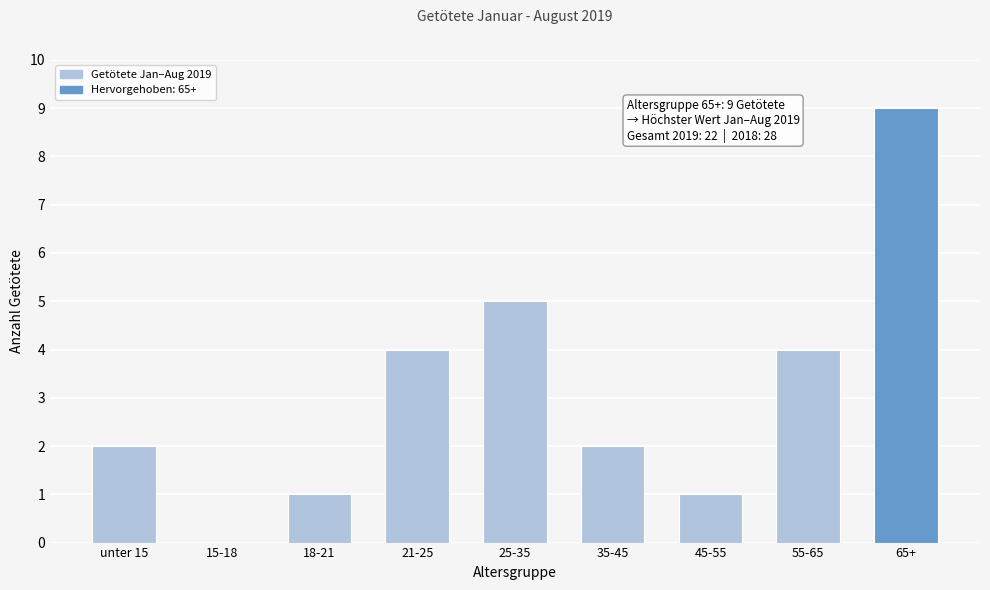

Reading left to right, what are all the values shown in this chart?

unter 15=2	15-18=0	18-21=1	21-25=4	25-35=5	35-45=2	45-55=1	55-65=4	65+=9